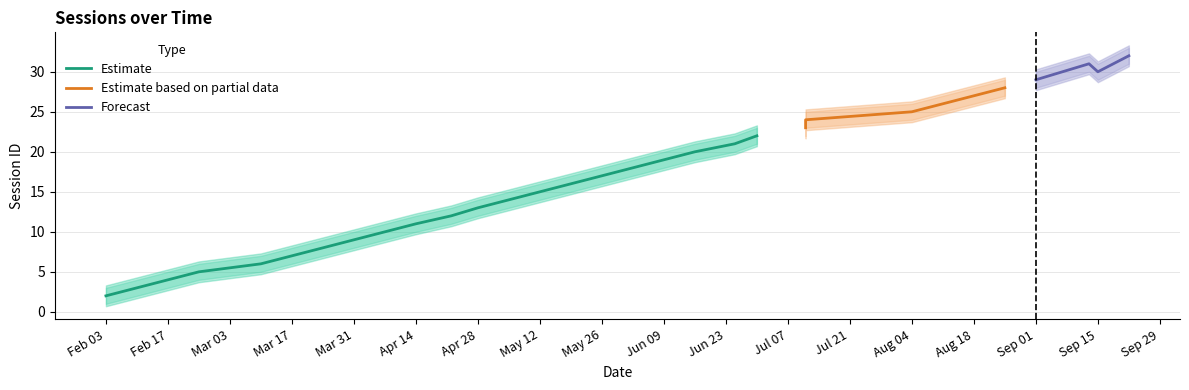

True or false: Estimate has a value of 7 at Mar 17.

True